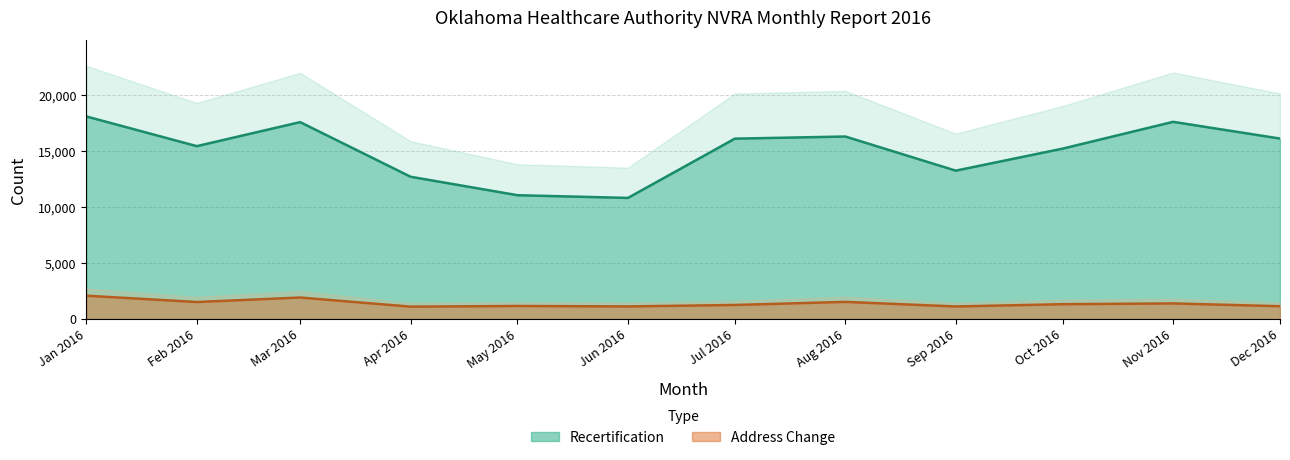

What is the lowest value of the Address Change series?

1104